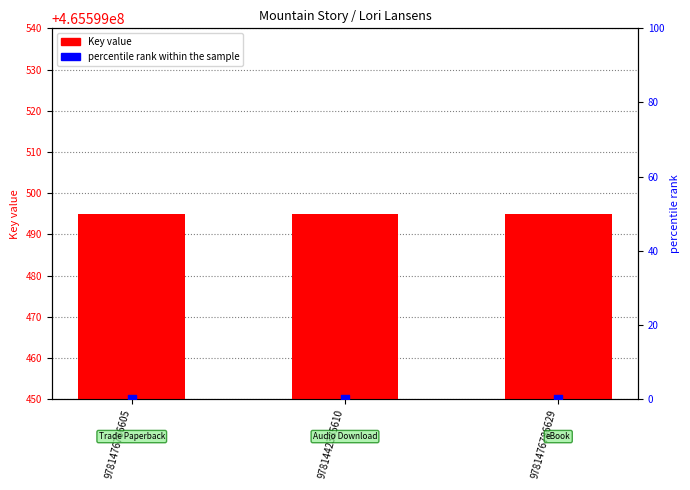

Which series contains the lowest Y value?

percentile rank within the sample